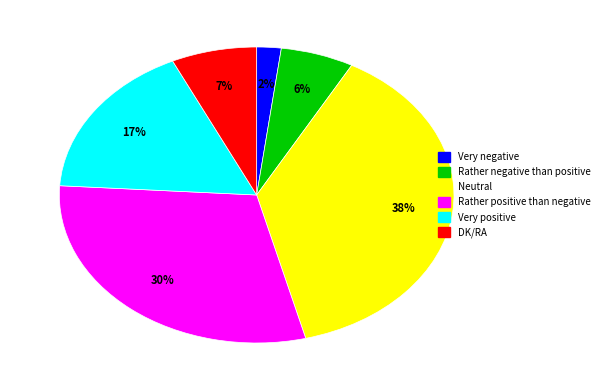

To the nearest percent, what is the average slice percentage?

17%